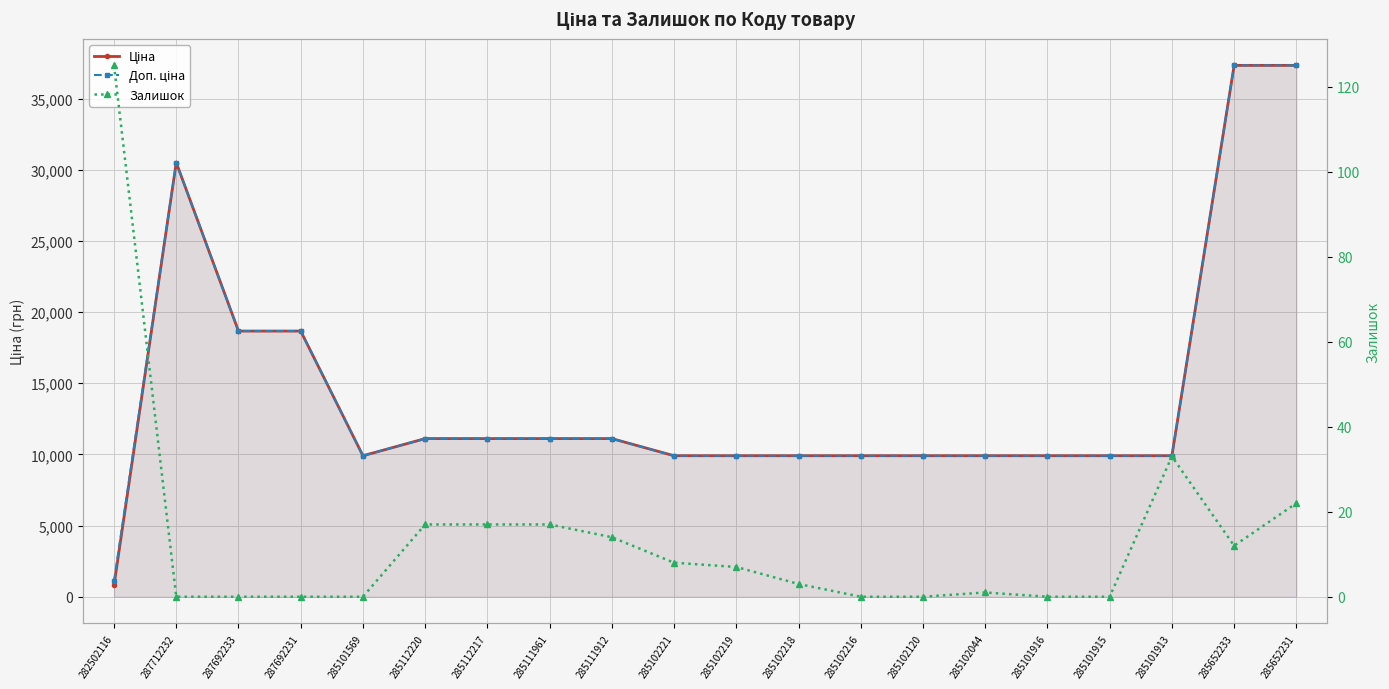

What position from the right is 285112220?

15